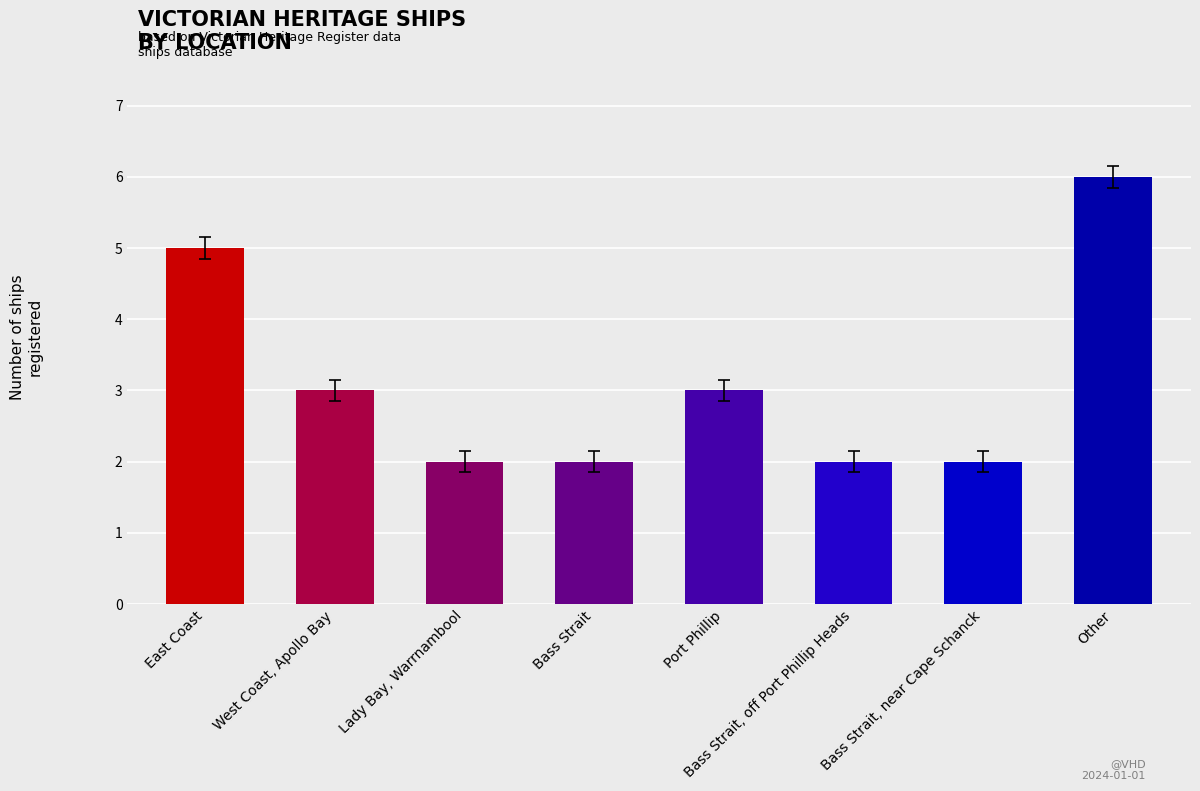

What is the label of the 5th bar from the right?

Bass Strait